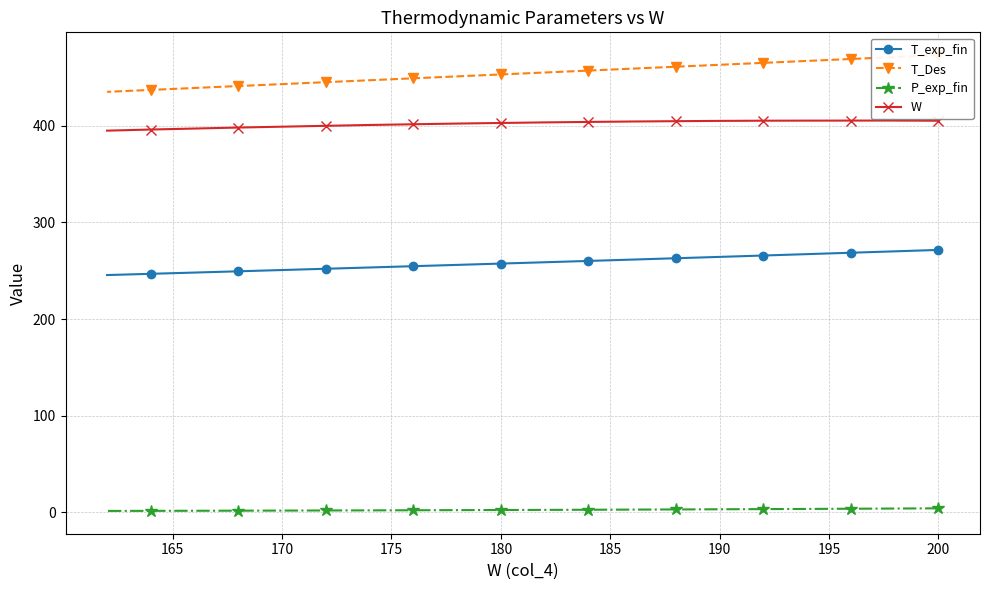

True or false: W and P_exp_fin cross at least once.

False